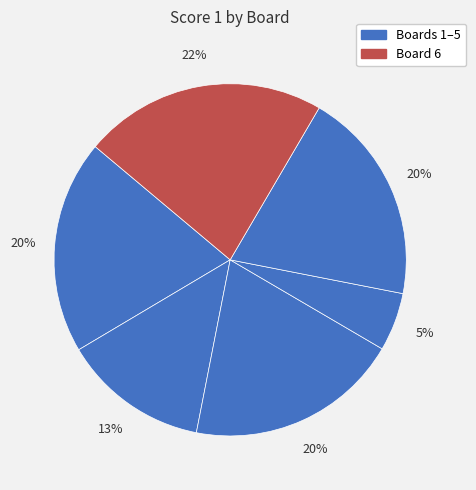

Count the number of slices in the pie.

6